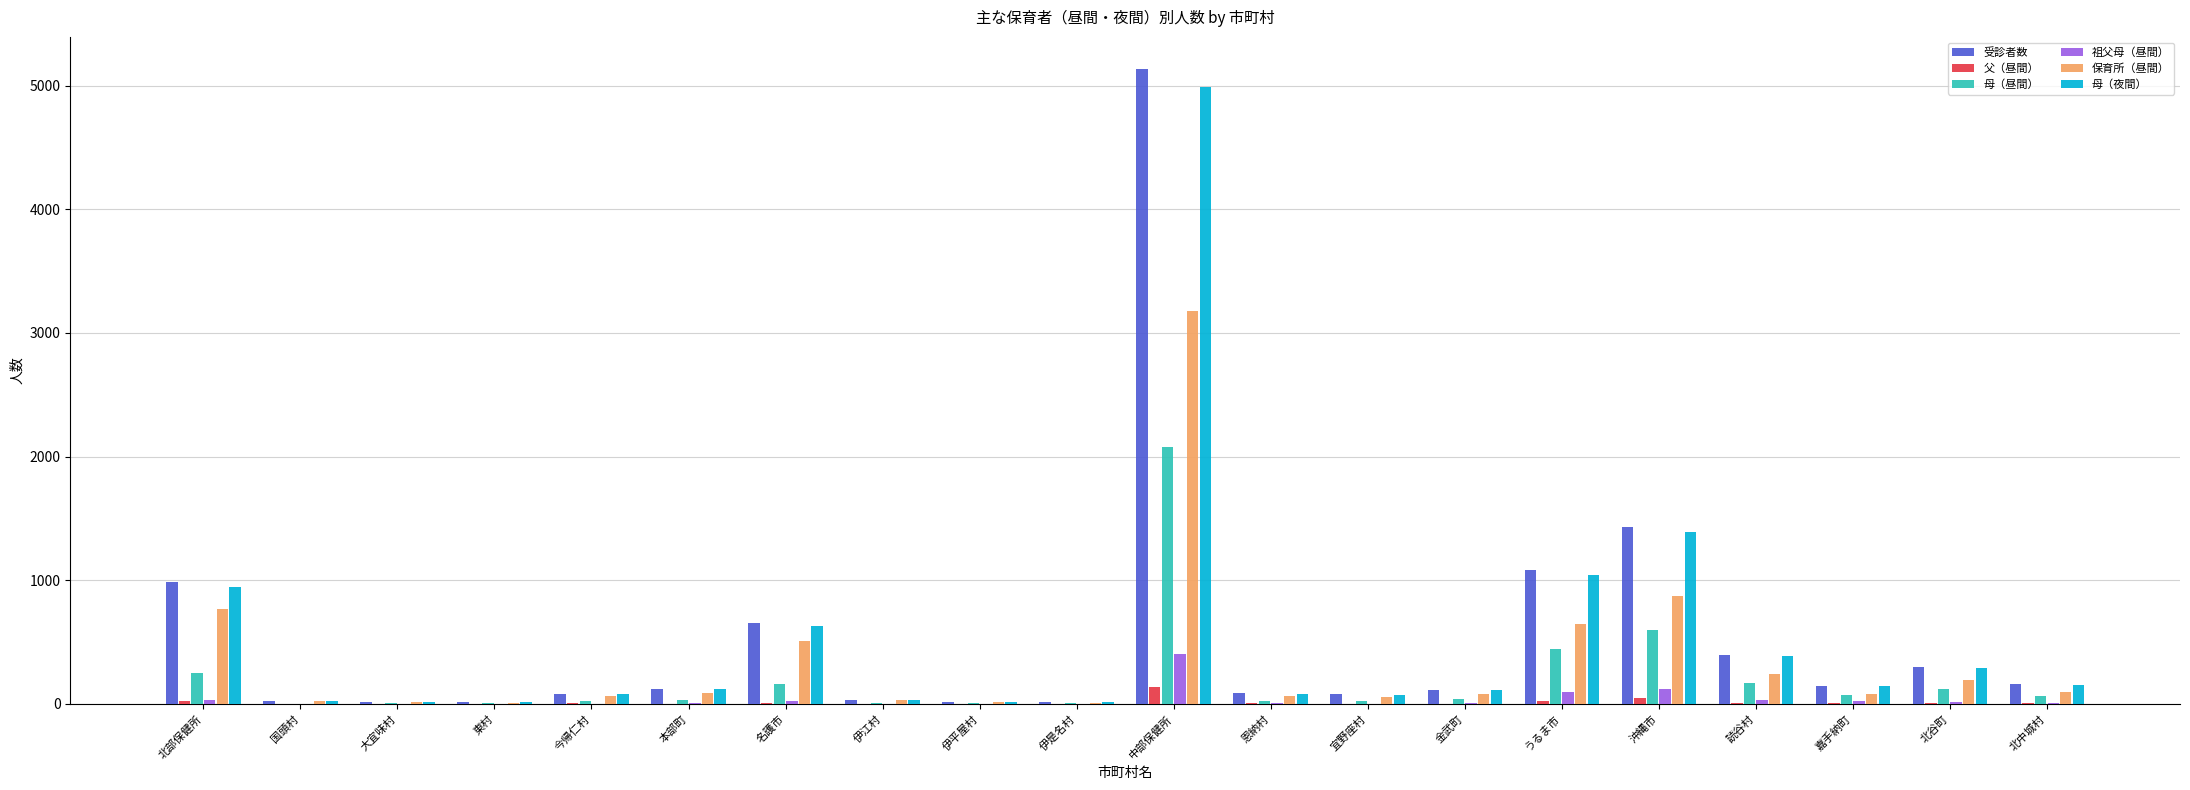

The value of 受診者数 at 金武町 is 116. True or false?

True